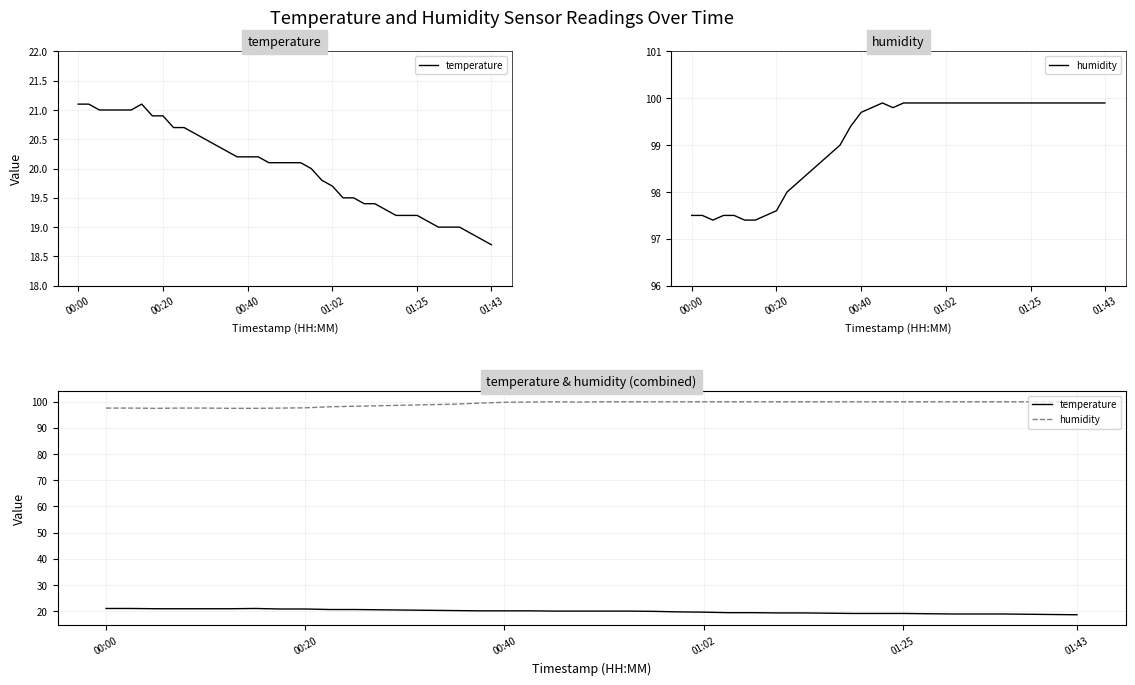

True or false: humidity has more than 2 points higher than both neighbors.

False